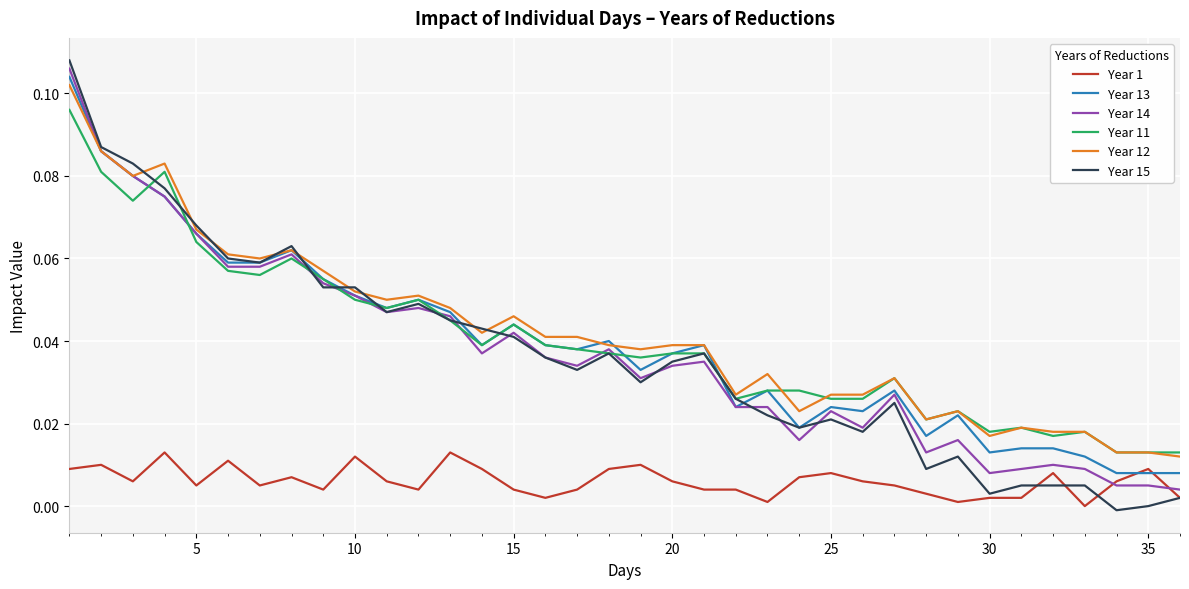

List the series in order of their peak value, lowest first.

Year 1, Year 11, Year 12, Year 13, Year 14, Year 15